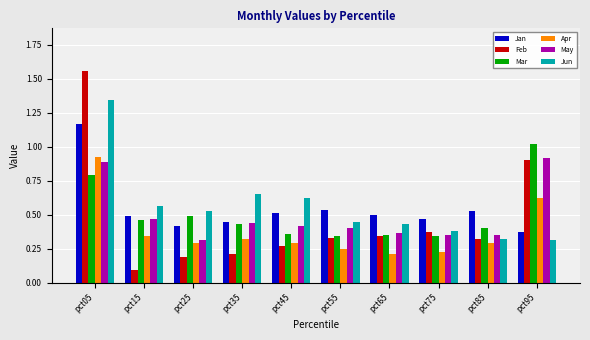

How many bars are there in each group?

6